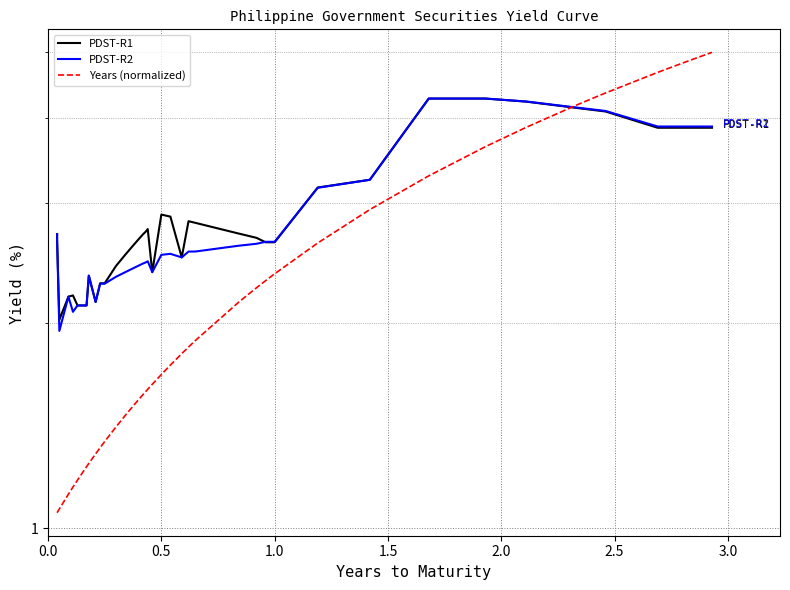

What is the difference between the maximum and minimum values in the Years (normalized) series?

3.9